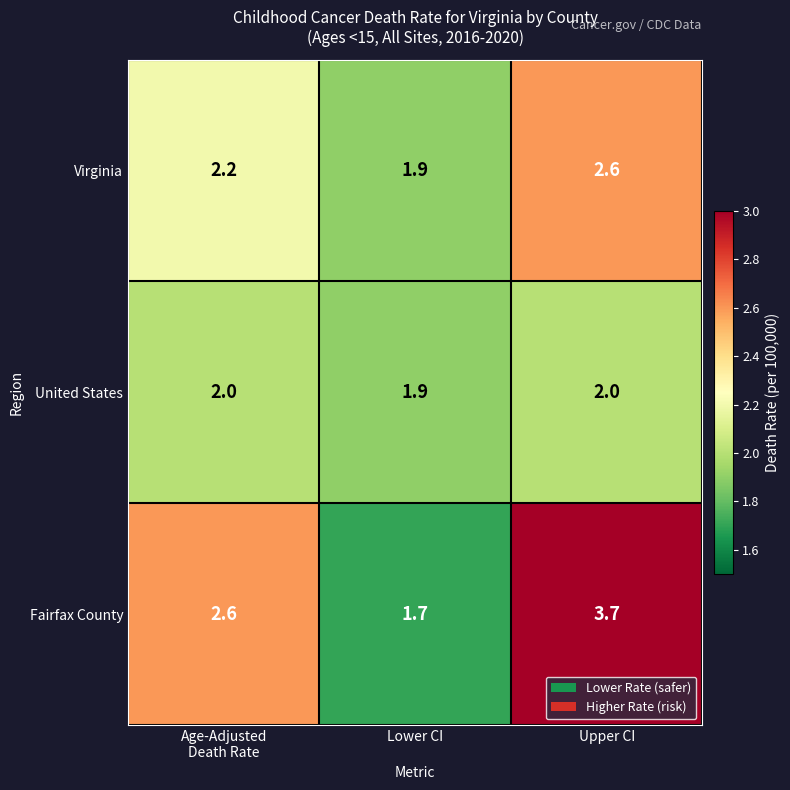

The Fairfax County series shows 1.1 at Upper CI. True or false?

False